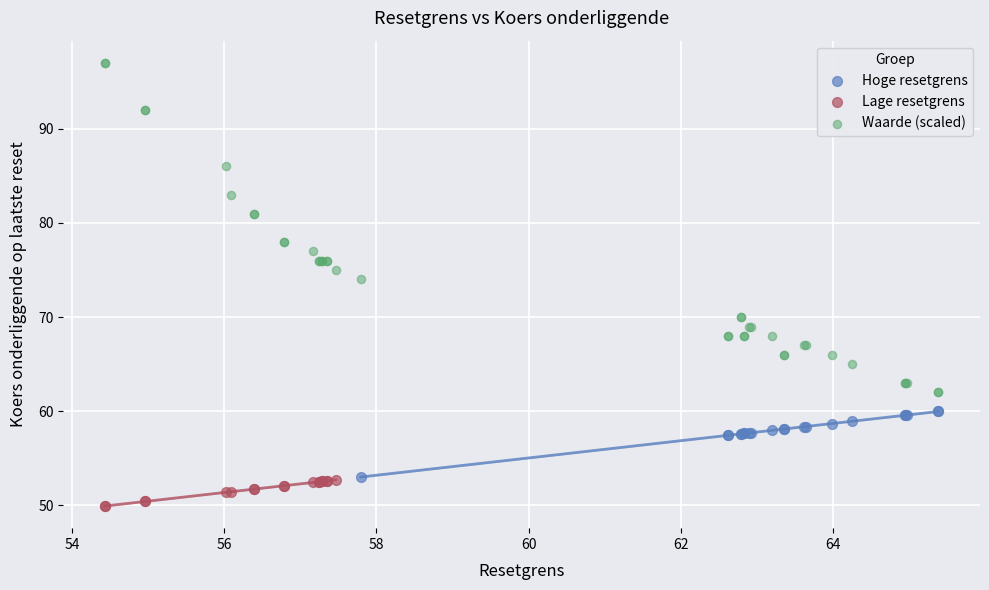

Which series has the largest Y range (max minus min)?

Waarde (scaled)